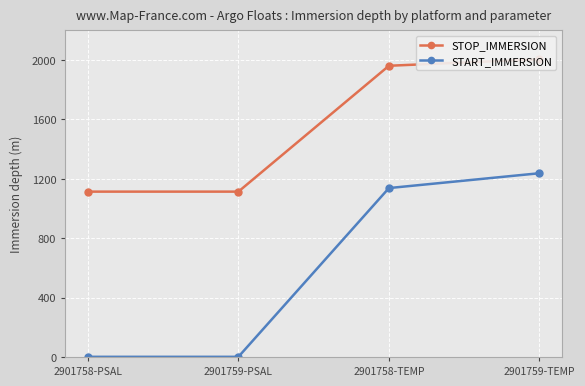

Which category has the highest value across all series?

2901759-TEMP